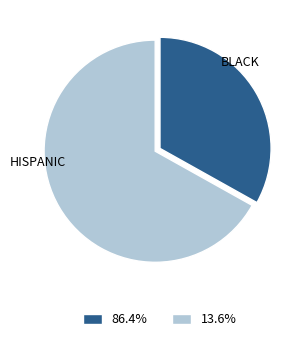

How many segments does this pie chart have?

2